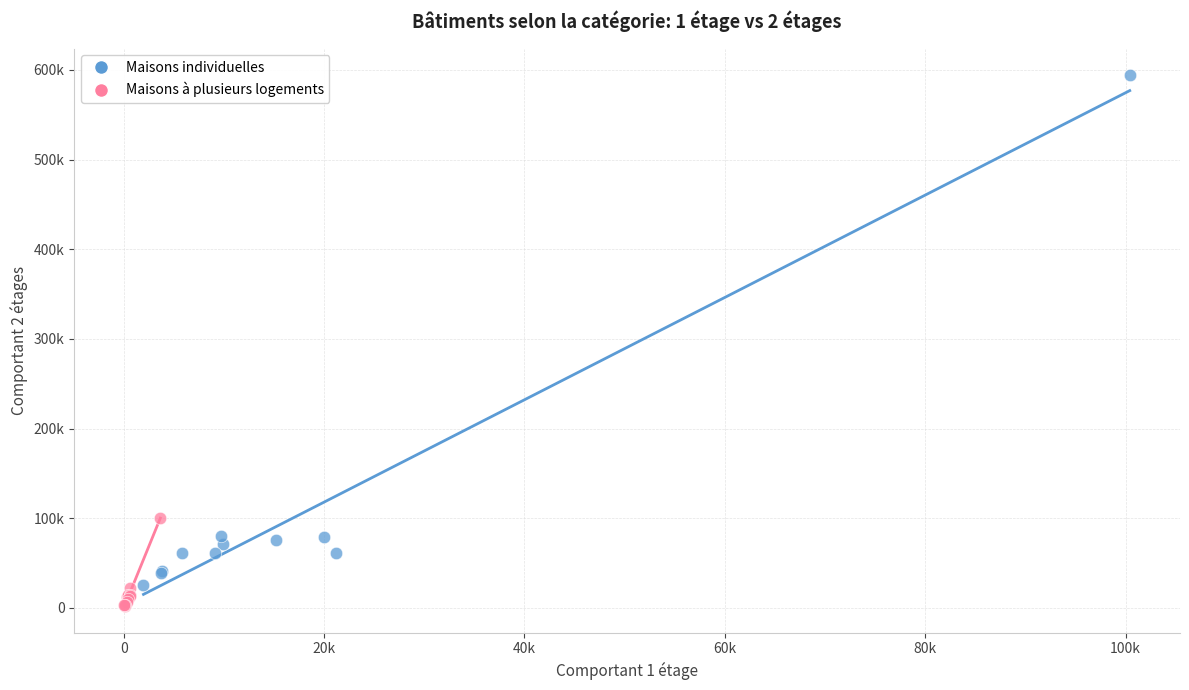

Which series reaches the maximum Y coordinate?

Maisons individuelles